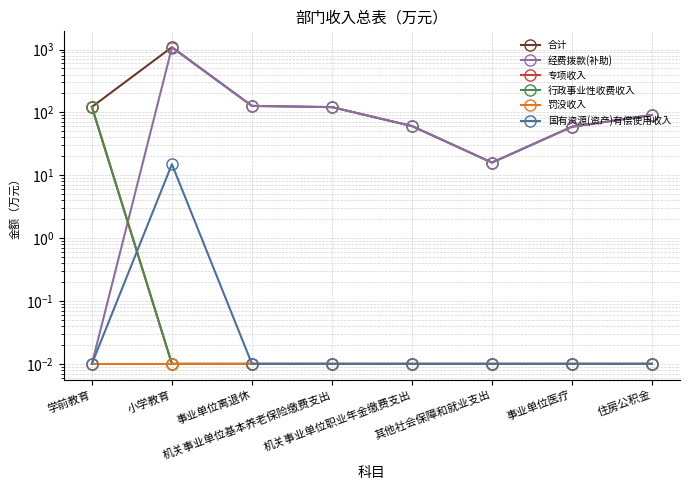

Reading left to right, what are all the values shown in this chart?

合计: 学前教育=122.3	小学教育=1091.0	事业单位离退休=126.9	机关事业单位基本养老保险缴费支出=121.3	机关事业单位职业年金缴费支出=60.7	其他社会保障和就业支出=15.9	事业单位医疗=59.1	住房公积金=91.0
经费拨款(补助): 学前教育=0.0	小学教育=1076.0	事业单位离退休=126.9	机关事业单位基本养老保险缴费支出=121.3	机关事业单位职业年金缴费支出=60.7	其他社会保障和就业支出=15.9	事业单位医疗=59.1	住房公积金=91.0
专项收入: 学前教育=122.3	小学教育=0.0	事业单位离退休=0.0	机关事业单位基本养老保险缴费支出=0.0	机关事业单位职业年金缴费支出=0.0	其他社会保障和就业支出=0.0	事业单位医疗=0.0	住房公积金=0.0
行政事业性收费收入: 学前教育=122.3	小学教育=0.0	事业单位离退休=0.0	机关事业单位基本养老保险缴费支出=0.0	机关事业单位职业年金缴费支出=0.0	其他社会保障和就业支出=0.0	事业单位医疗=0.0	住房公积金=0.0
罚没收入: 学前教育=0.0	小学教育=0.0	事业单位离退休=0.0	机关事业单位基本养老保险缴费支出=0.0	机关事业单位职业年金缴费支出=0.0	其他社会保障和就业支出=0.0	事业单位医疗=0.0	住房公积金=0.0
国有资源(资产)有偿使用收入: 学前教育=0.0	小学教育=15.0	事业单位离退休=0.0	机关事业单位基本养老保险缴费支出=0.0	机关事业单位职业年金缴费支出=0.0	其他社会保障和就业支出=0.0	事业单位医疗=0.0	住房公积金=0.0